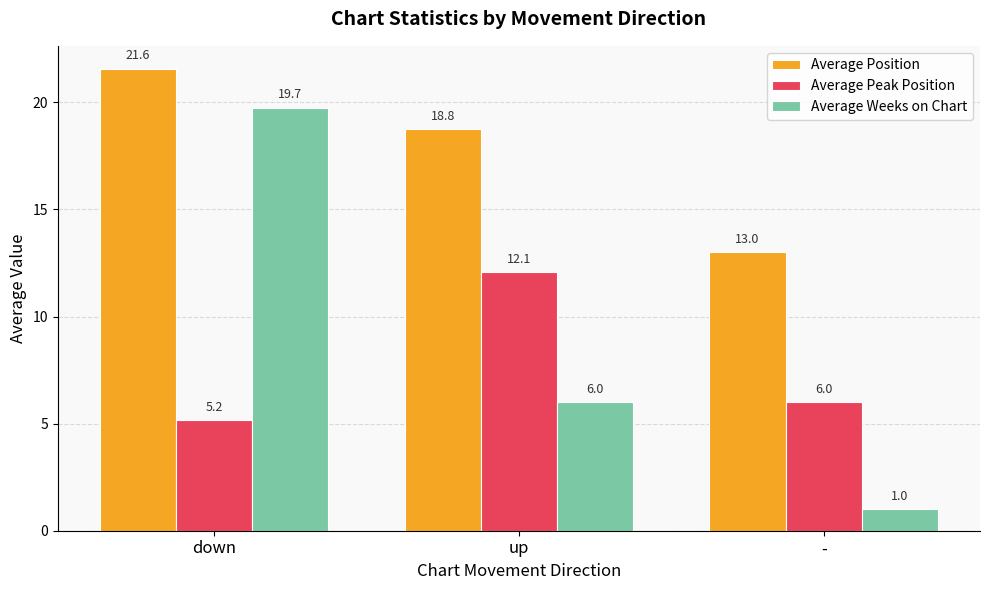

The value of Average Position at up is 10.2. True or false?

False